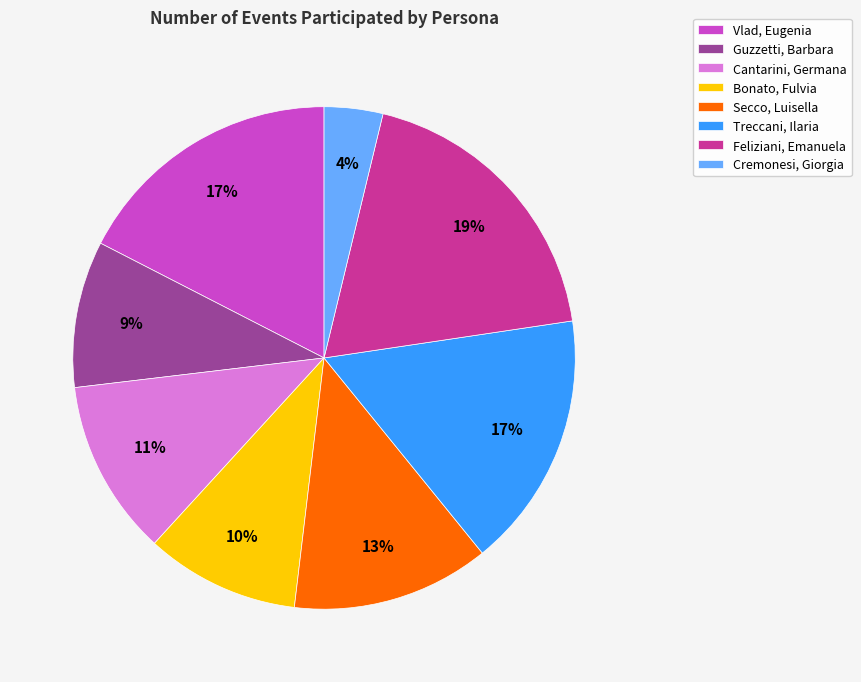

Is there any slice that represents more than half of the pie?

No